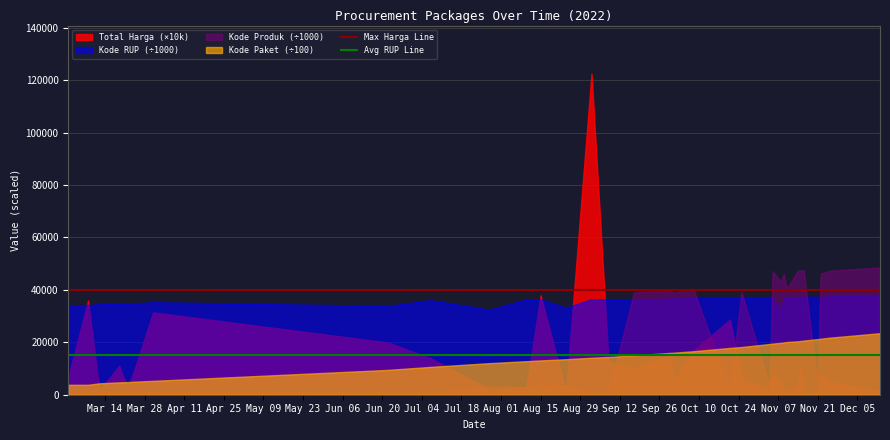

What is the smallest value displayed?

382.5